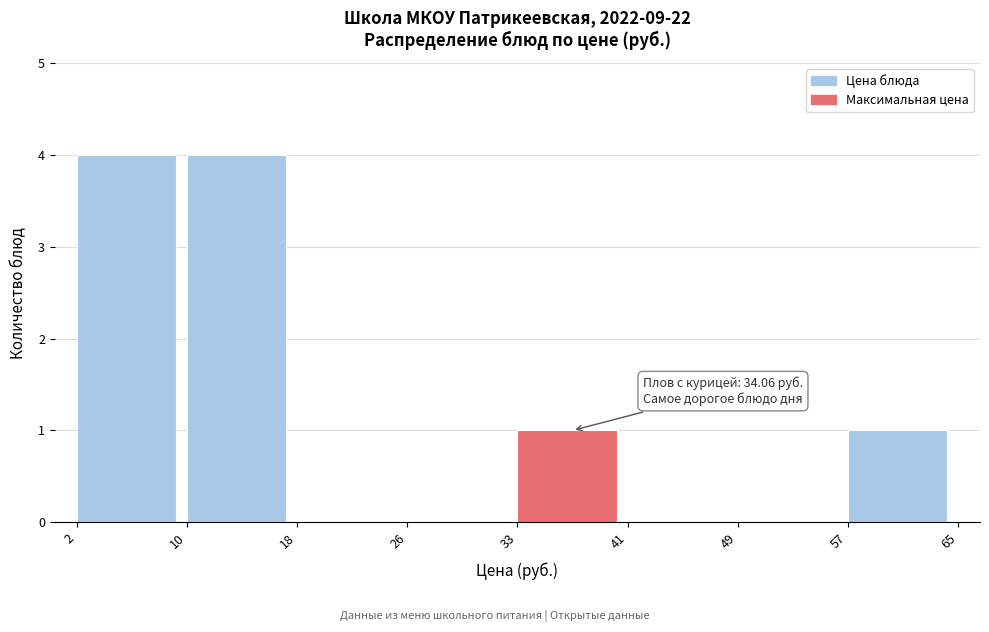

Reading left to right, what are all the values shown in this chart?

2=4	10=4	18=0	26=0	33=1	41=0	49=0	57=1